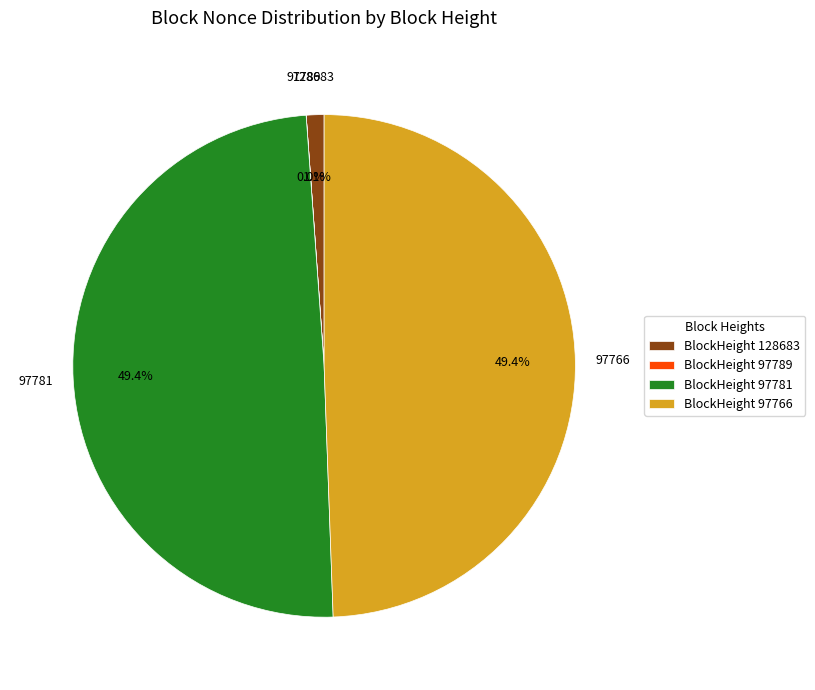

Between 128683 and 97781, which is larger?

97781